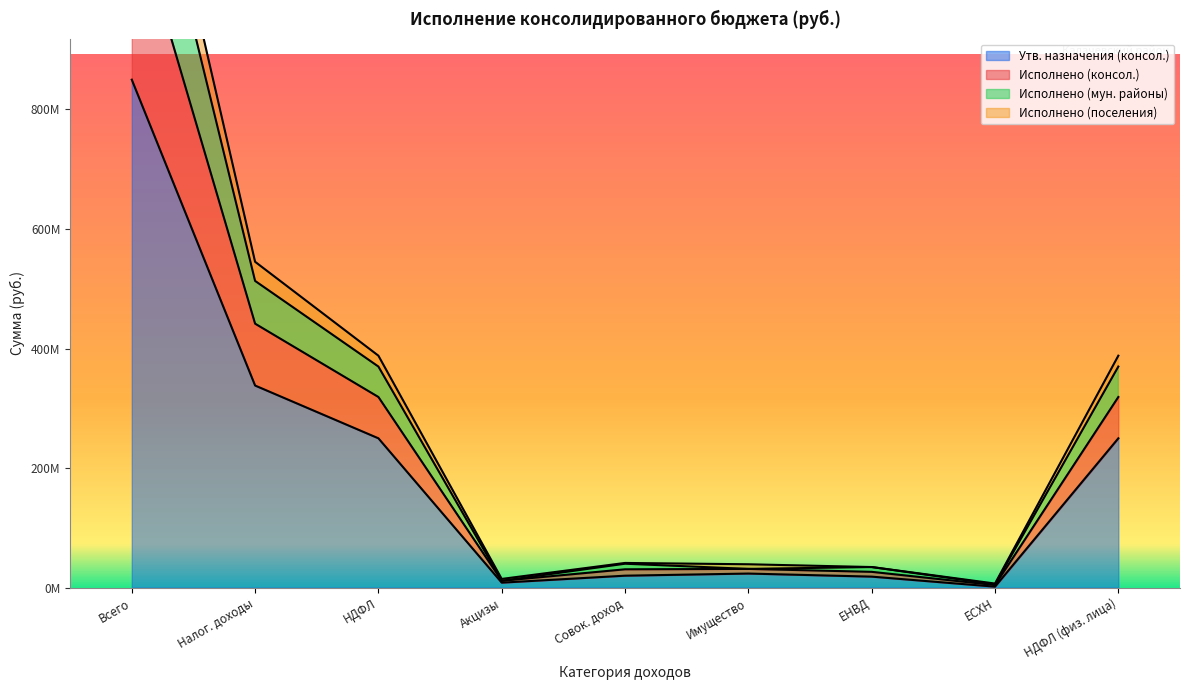

The Утв. назначения (консол.) series shows 446231600.7 at Налог. доходы. True or false?

False